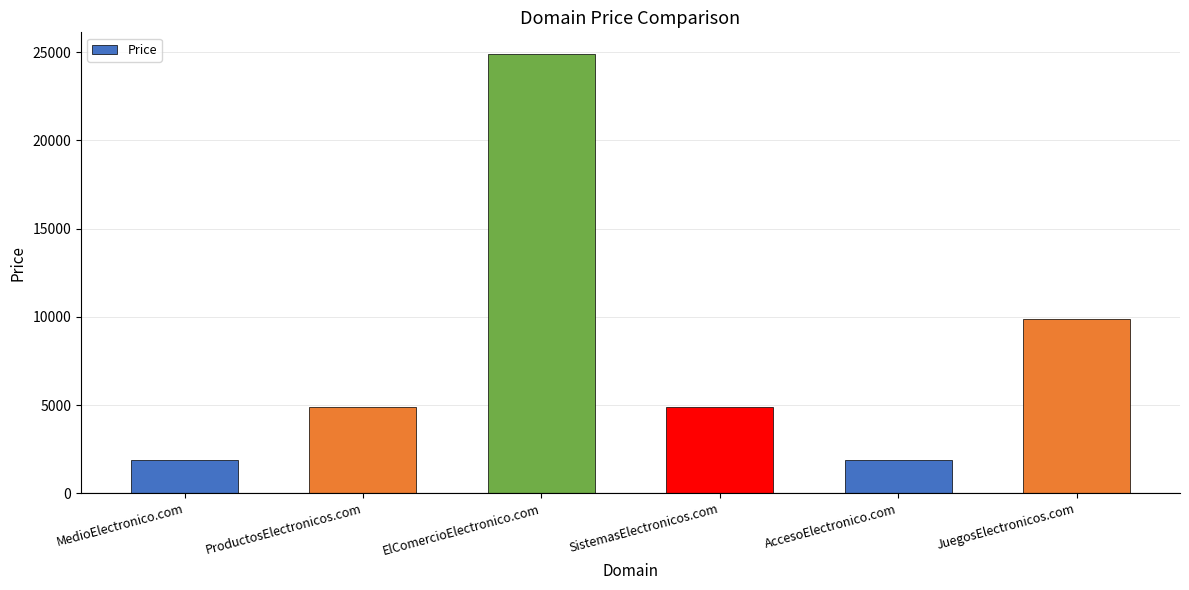

Read the value at MedioElectronico.com.

1888